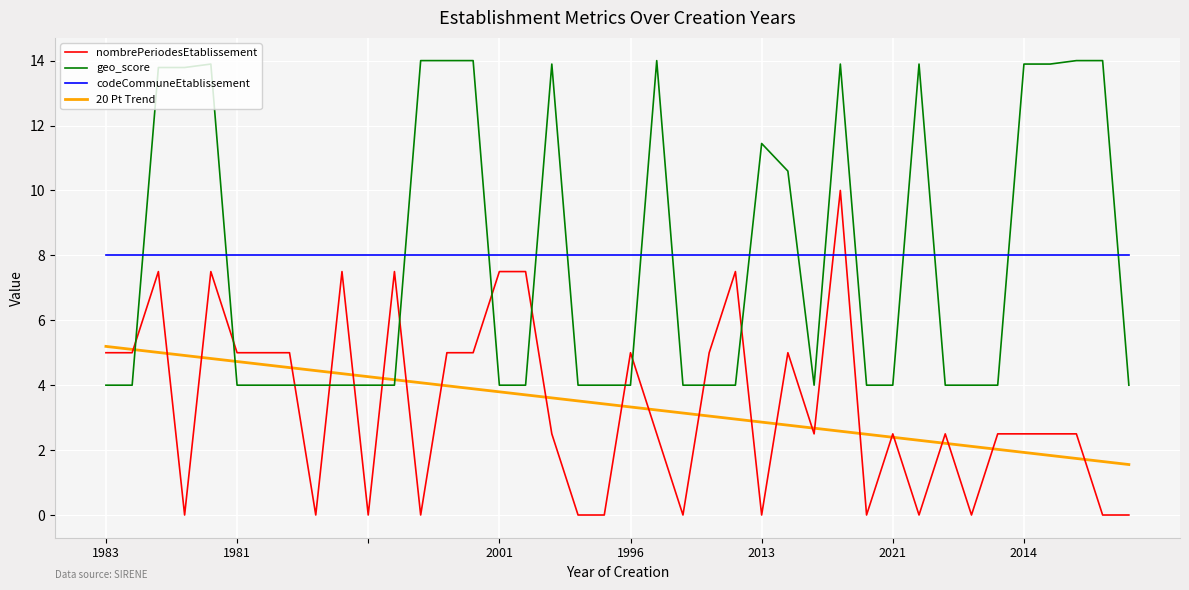

Rank the series by their maximum value, from highest to lowest.

geo_score, nombrePeriodesEtablissement, codeCommuneEtablissement, 20 Pt Trend